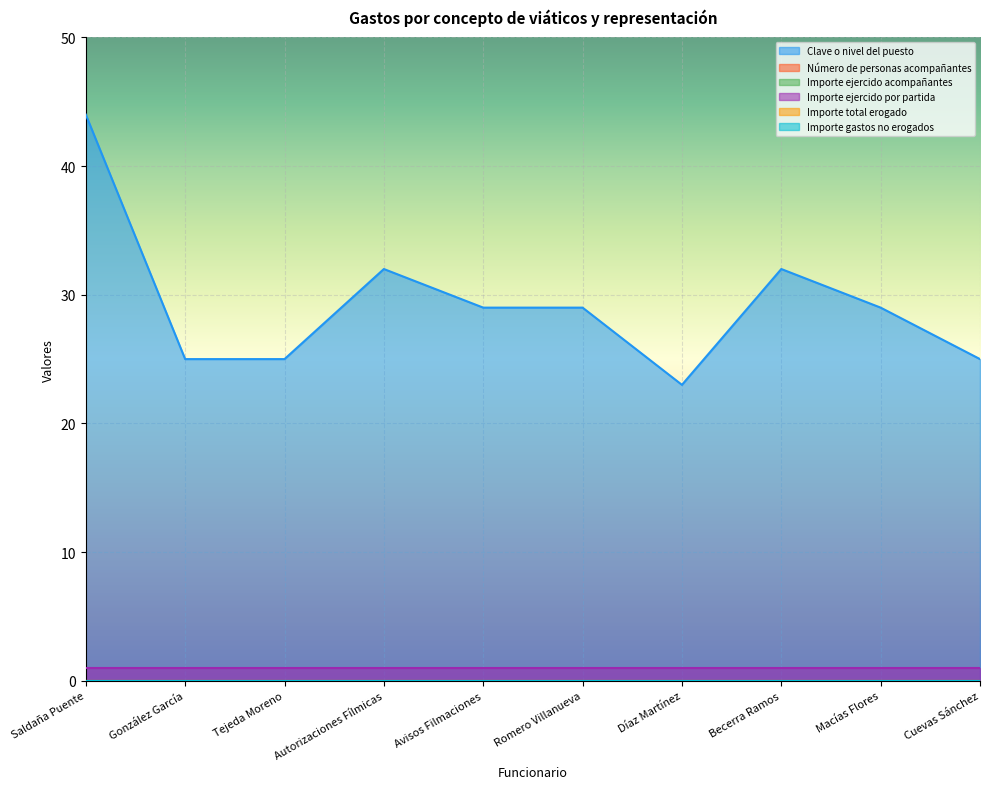

Between Saldaña Puente and Romero Villanueva, which series saw the biggest shift?

Clave o nivel del puesto